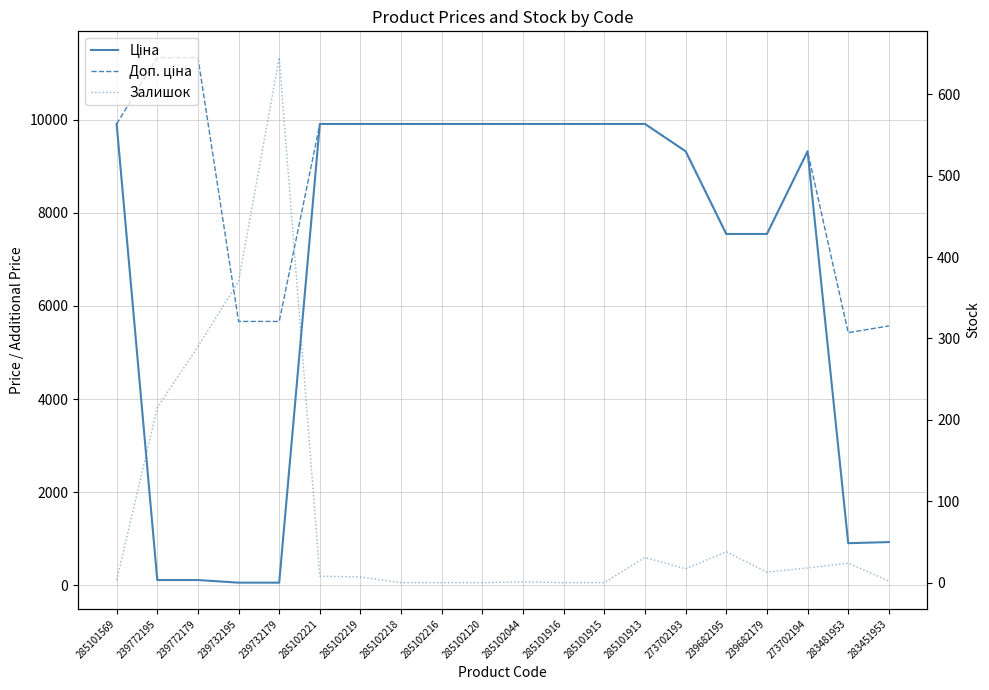

Where is Залишок nearest to the value 322?

239772179